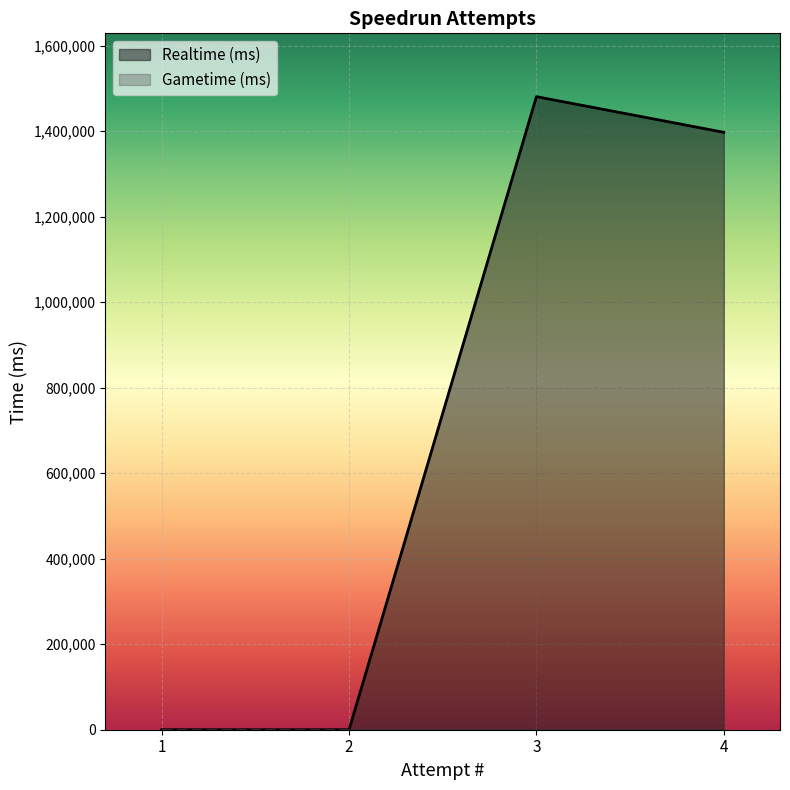

Rank the categories by value from highest to lowest.

3, 4, 1, 2